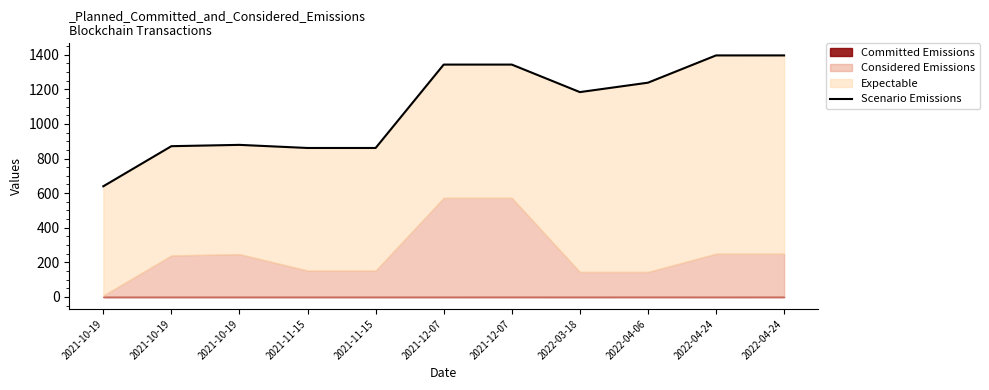

Between 2022-04-06 and 2021-12-07, which is larger?

2021-12-07